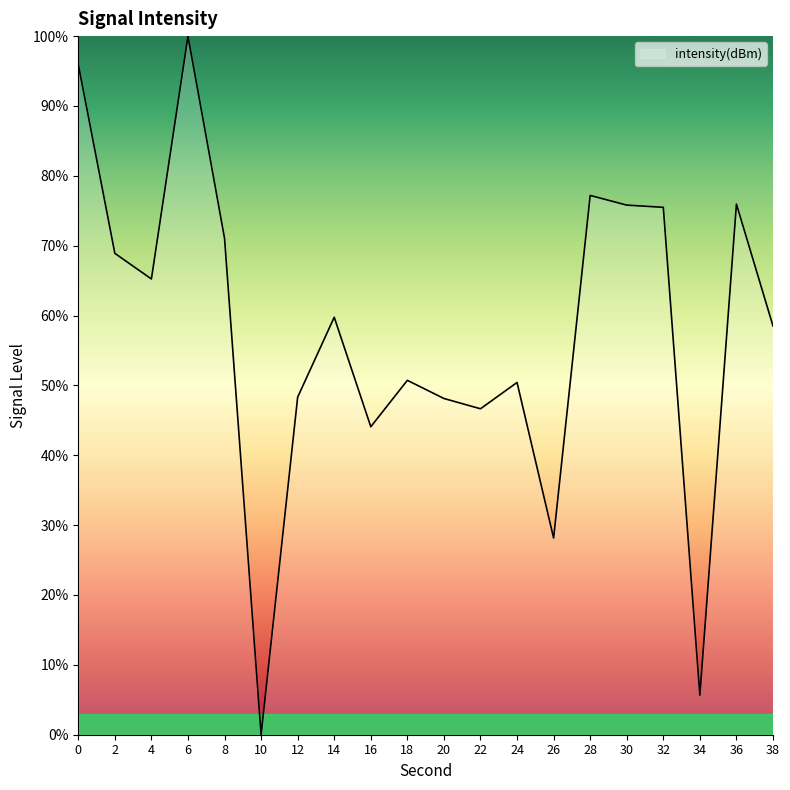

True or false: the data shows 63.2 at 16.

False